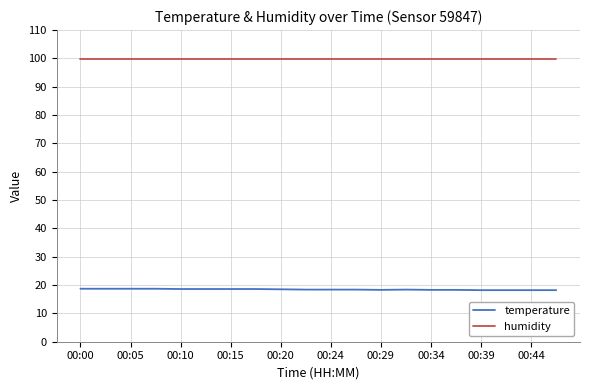

Which series has the largest total across all categories?

humidity